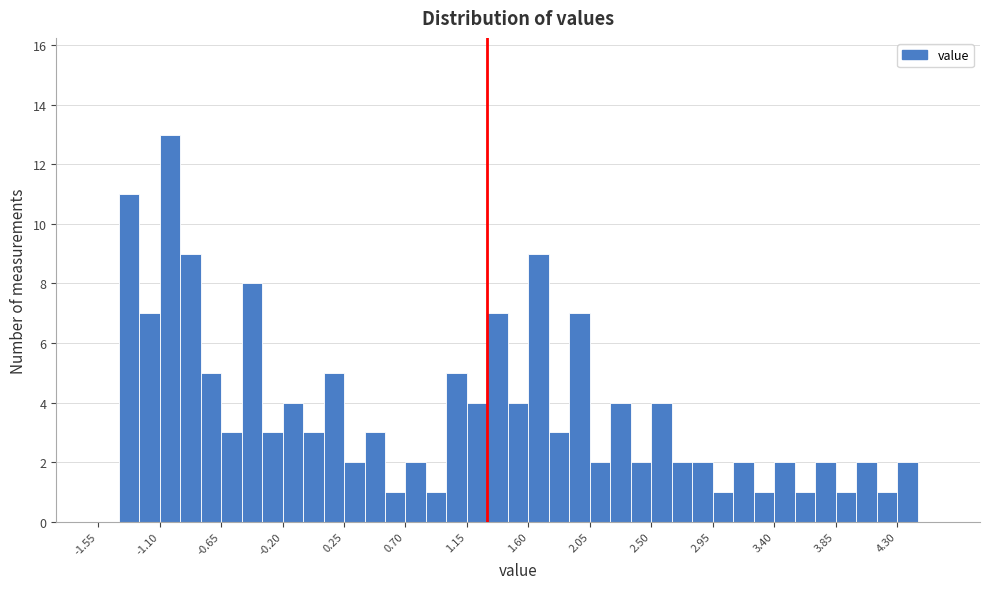

Read against the x-axis, roughly where is the centre of the tallest bar?

-1.00